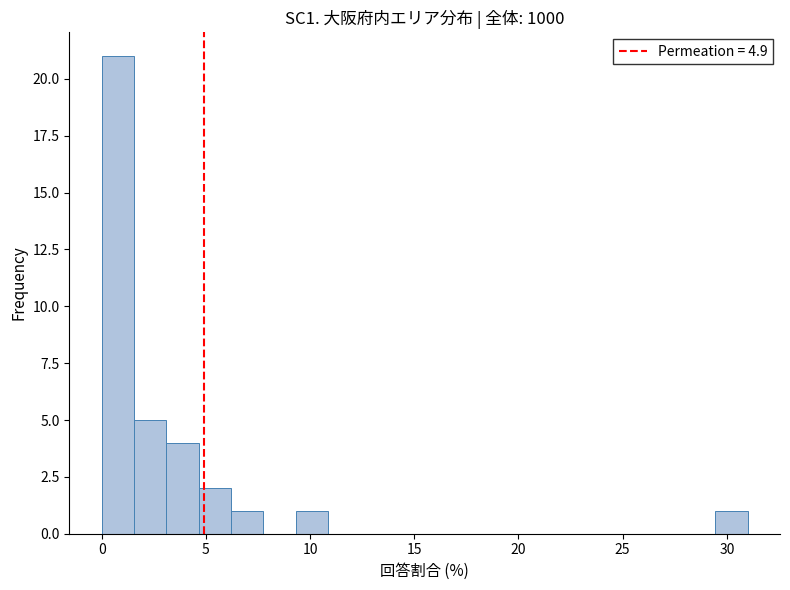

Read against the x-axis, roughly where is the centre of the tallest bar?

1.0